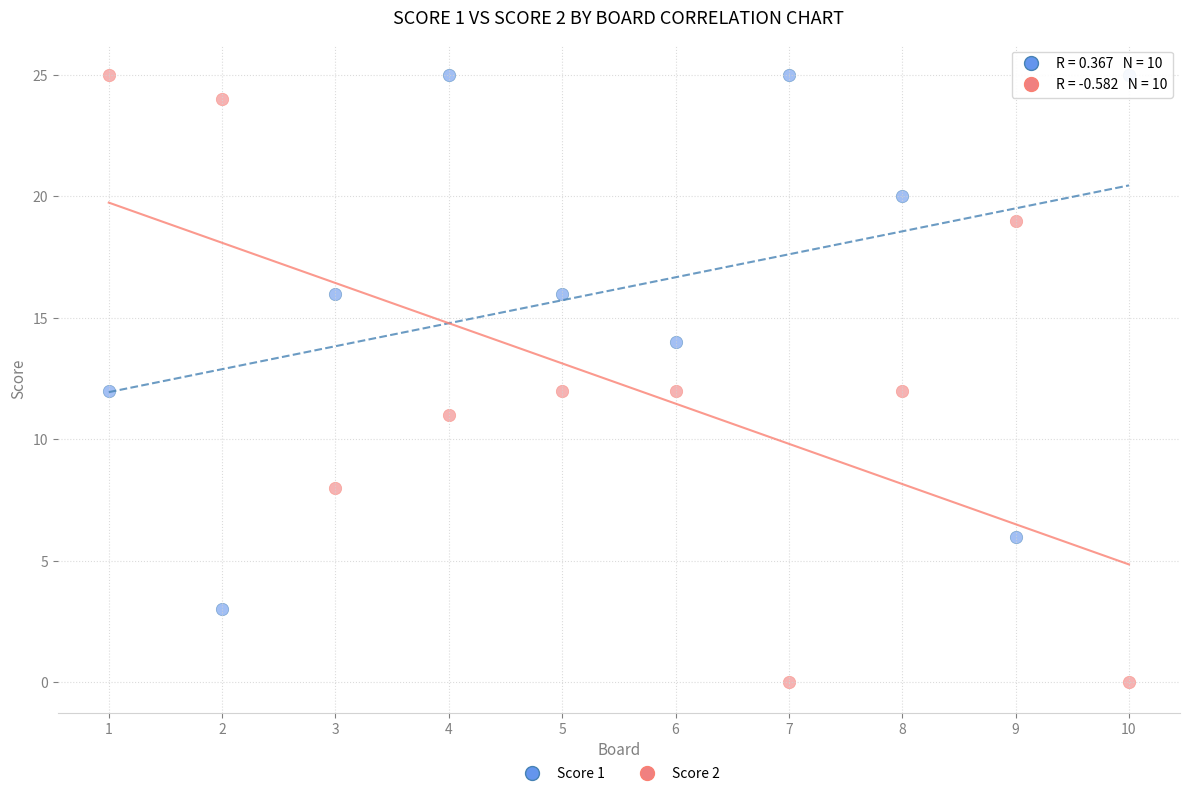

What are all the series names shown in the legend?

Score 1, Score 2